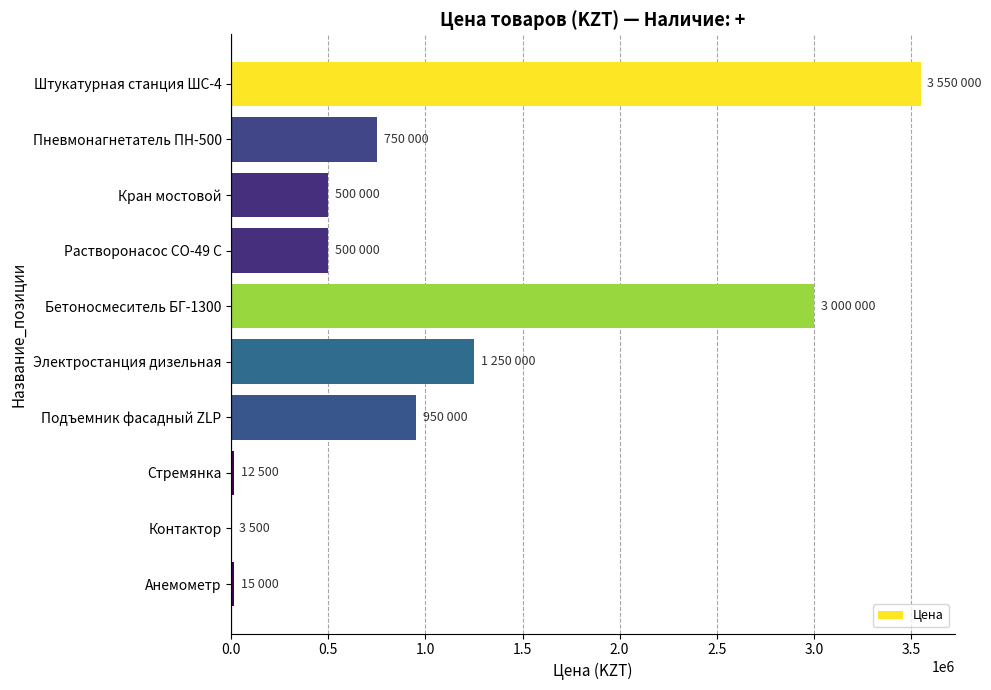

Is it true that the value at Электростанция дизельная is 2081917?

False